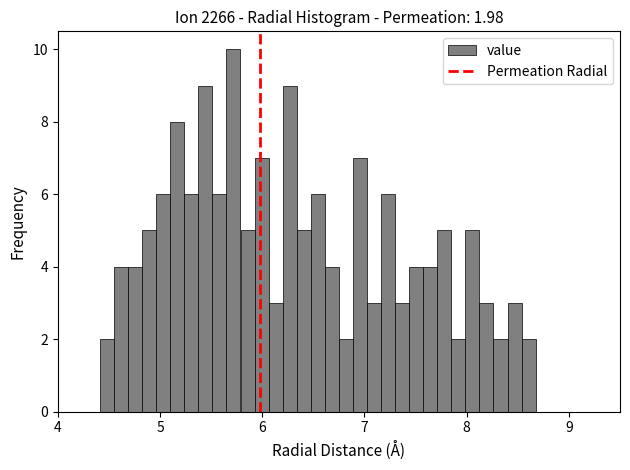

Read against the x-axis, roughly where is the centre of the tallest bar?

5.7